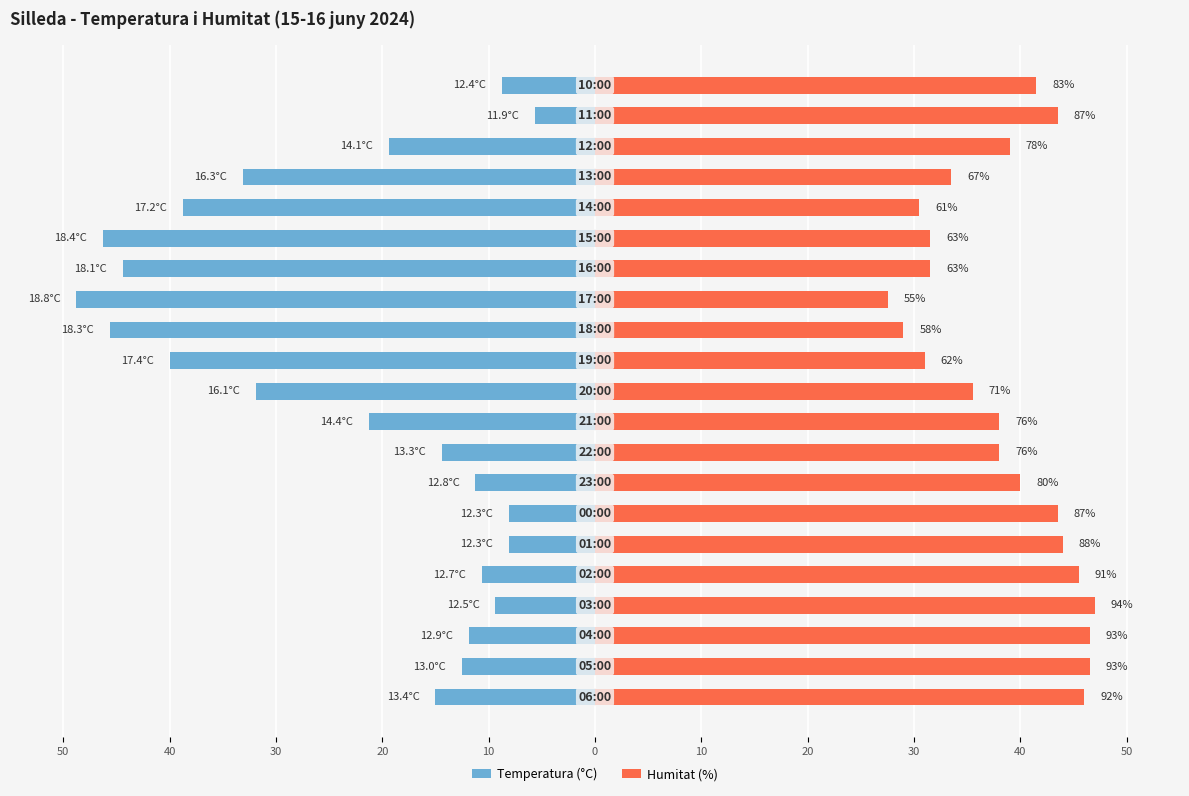

Is the value of Temperatura (°C) at 15 greater than the value of Humitat (%) at 13?

No